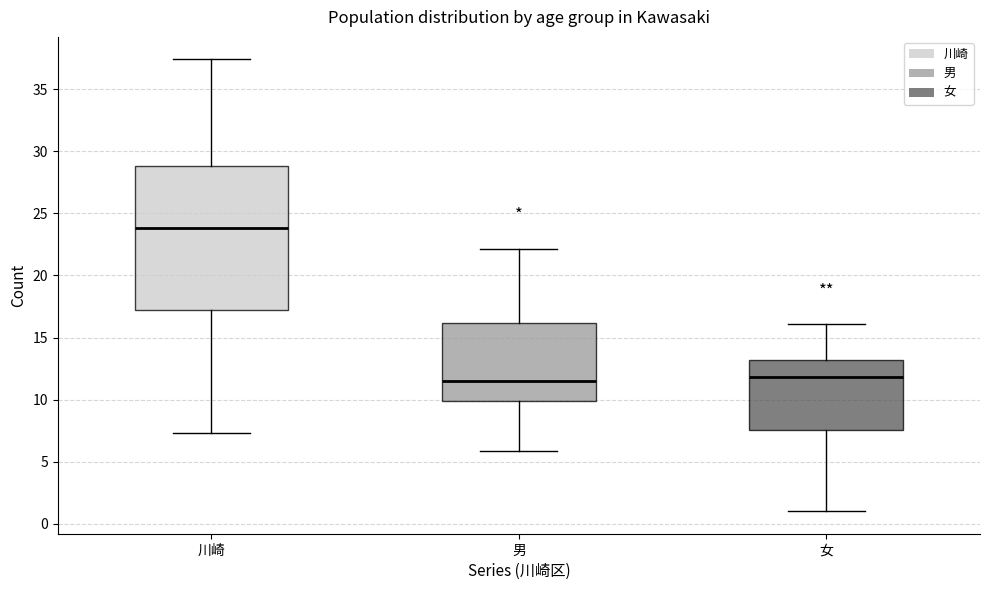

Reading left to right, transcribe this box plot: for each box, give where its median line is, the range the box spans, and where its two whiskers end, as read against the y-axis. The values are not printed on the chart, so give them approximately, as read against the axis.

川崎: median 24.0, box 17.0 to 29.0, whiskers 7.5 to 37.5
男: median 11.5, box 10.0 to 16.0, whiskers 6.0 to 22.0
女: median 12.0, box 7.5 to 13.0, whiskers 1.0 to 16.0